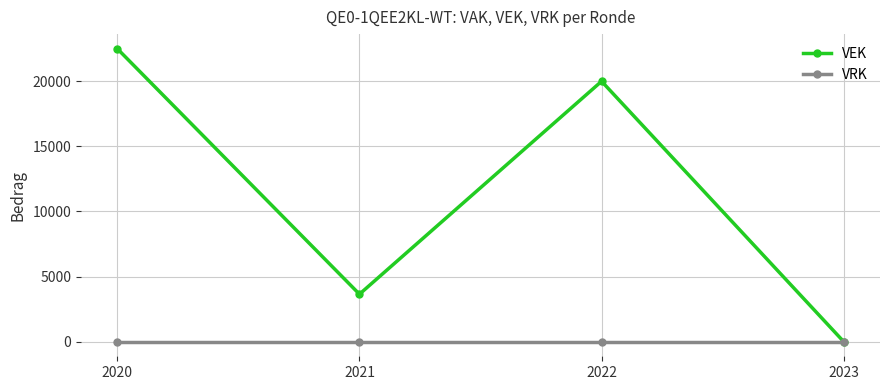

Reading left to right, list all the values displayed in this chart.

VEK: 22500	3645	20000	0
VRK: 0	0	0	0